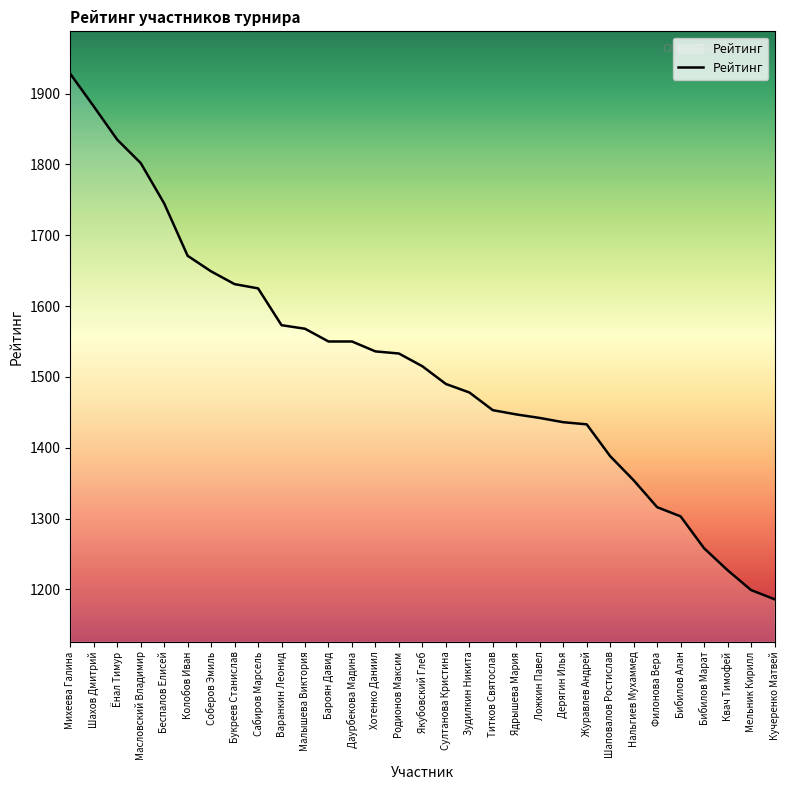

What is the change in value from Родионов Максим to Ядрышева Мария?

-86